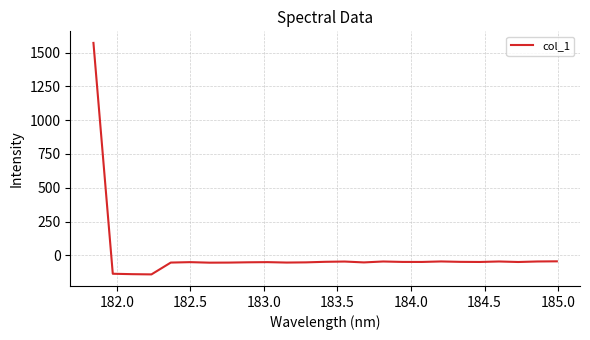

What is the difference between the maximum and minimum values?

1711.2